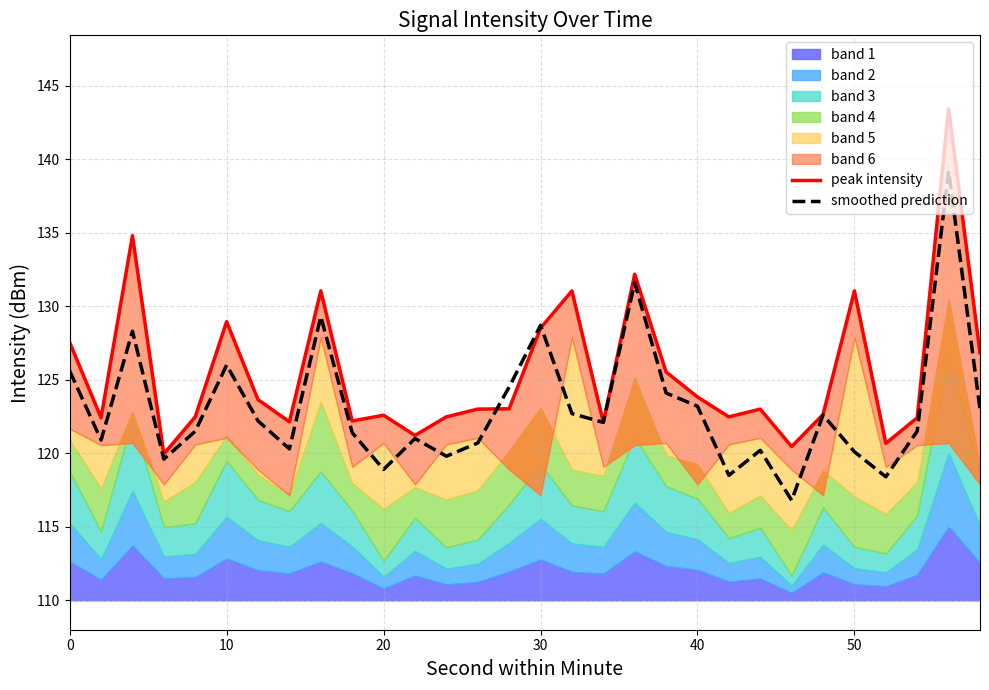

Reading right to left, transcribe all the data shown in this chart.

peak intensity: 126.8	143.4	122.4	120.7	131.0	122.6	120.5	123.0	122.5	123.8	125.5	132.2	122.1	131.0	128.5	123.0	123.0	122.5	121.2	122.6	122.2	131.0	122.1	123.6	128.9	122.5	120.0	134.8	122.4	127.5
smoothed prediction: 123.0	139.2	121.5	118.4	120.1	122.6	116.8	120.2	118.5	123.2	124.1	131.6	122.1	122.7	128.7	124.5	120.7	119.8	121.0	118.9	121.4	129.3	120.3	122.2	126.0	121.5	119.6	128.3	120.9	125.6